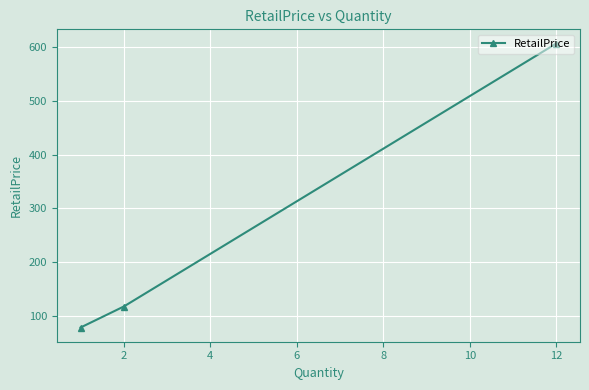

What is the average value?

267.6